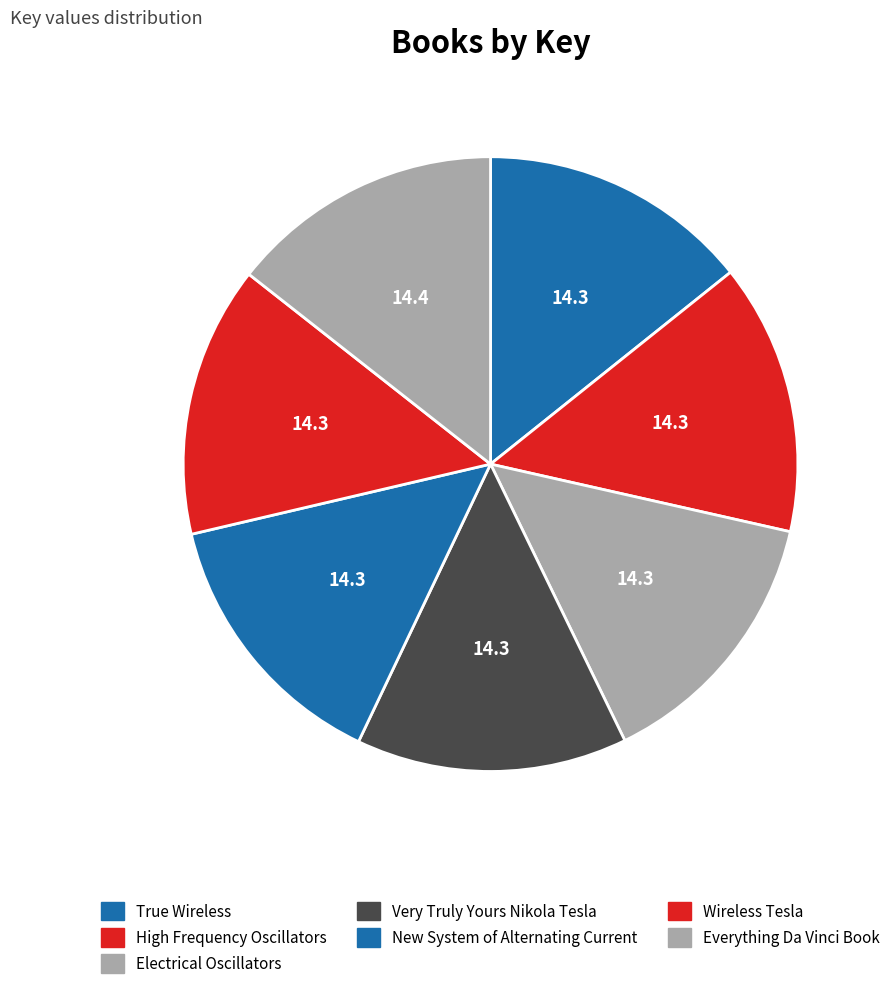

How many slices are in this pie chart?

7